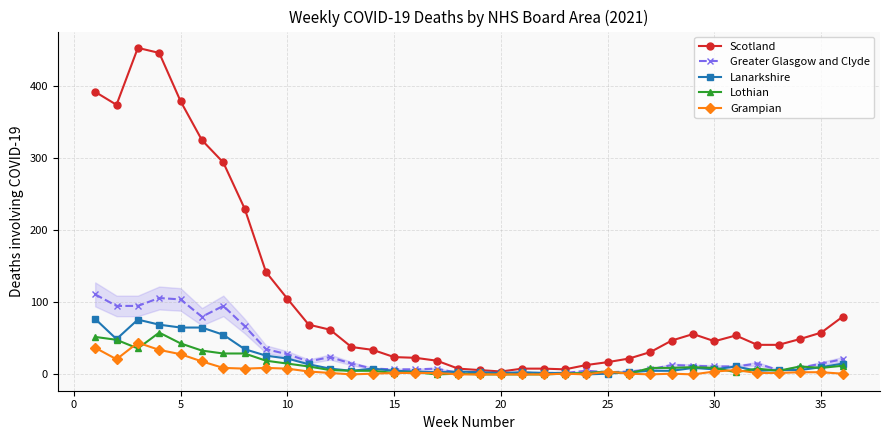

Which series has the widest spread of values?

Scotland